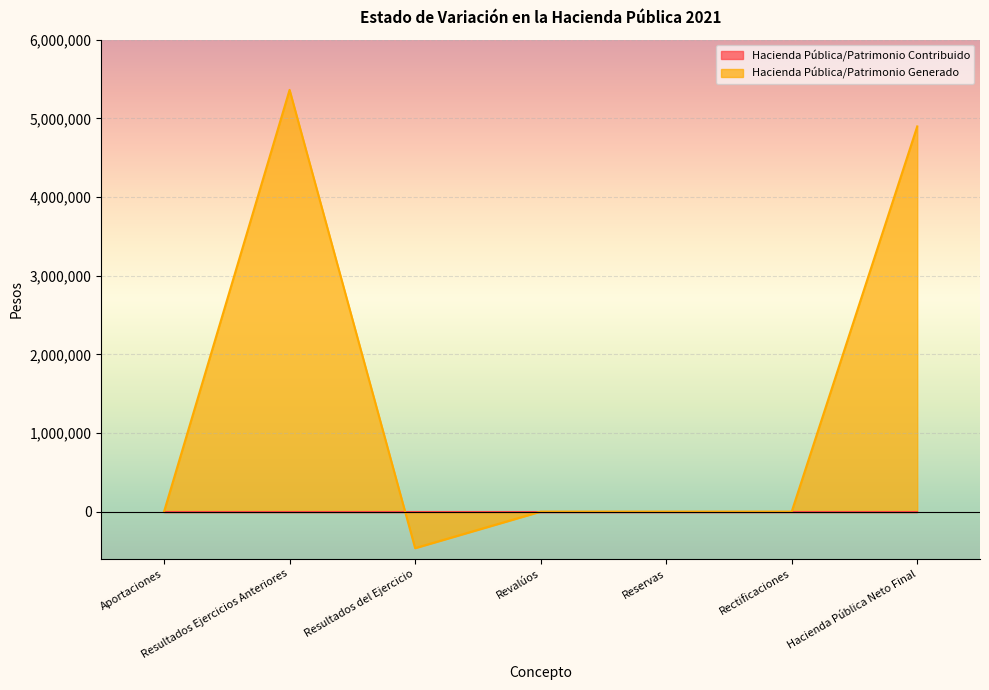

How many distinct data groups are displayed?

2